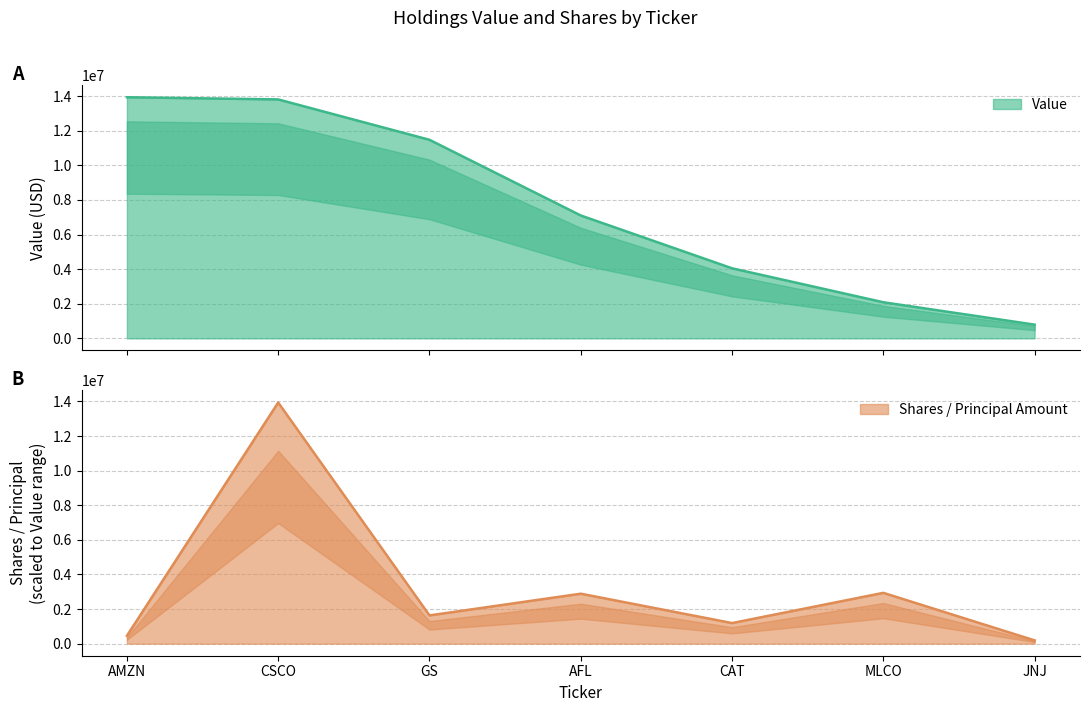

Is the value of Shares or principal amount at AFL greater than the value of Value at AFL?

No